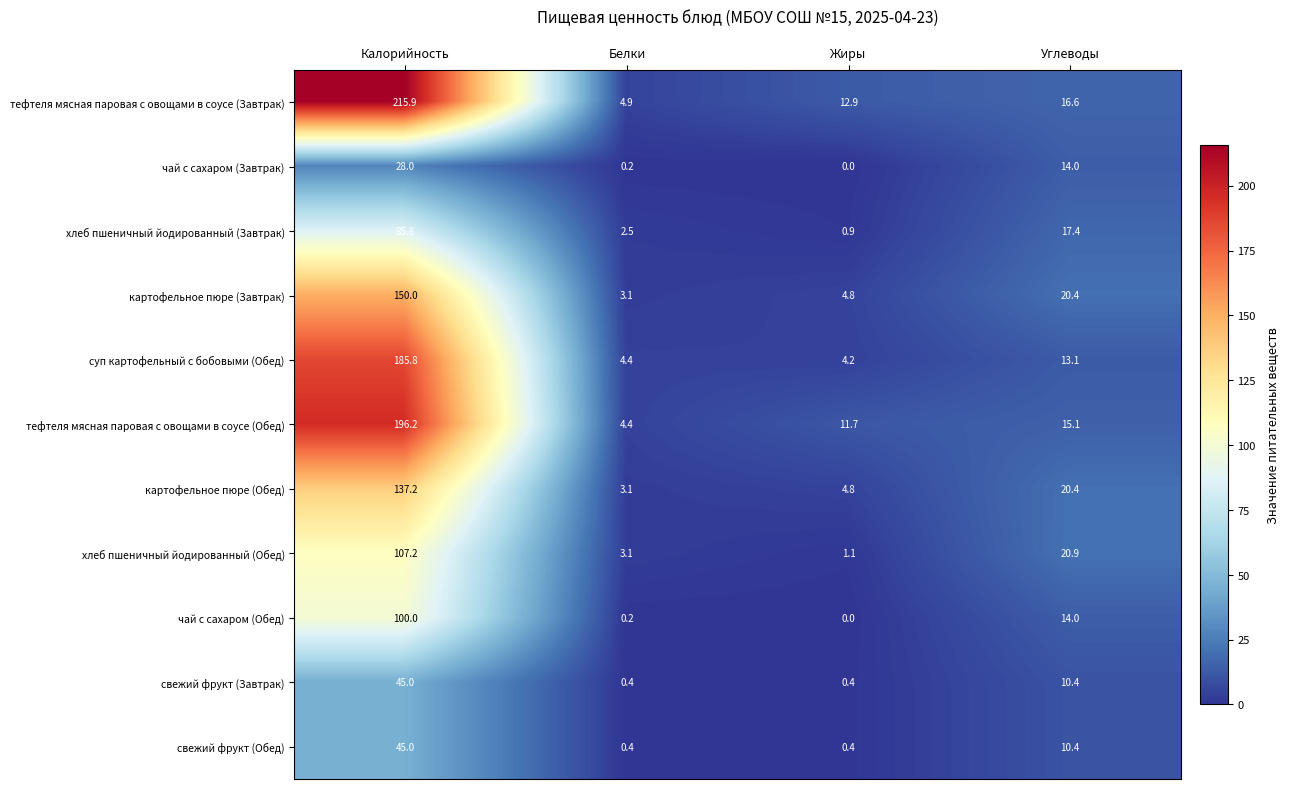

What is the sum of the тефтеля мясная паровая с овощами в соусе (Завтрак) values at Жиры and Углеводы?

29.5